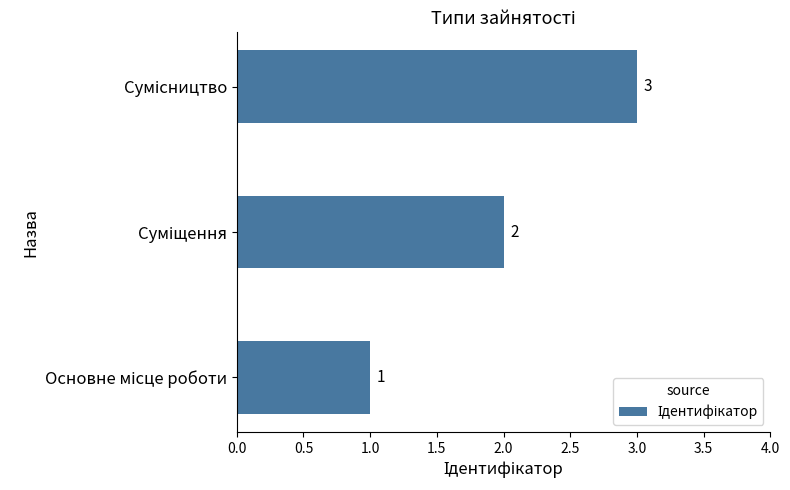

What is the sum of all values?

6